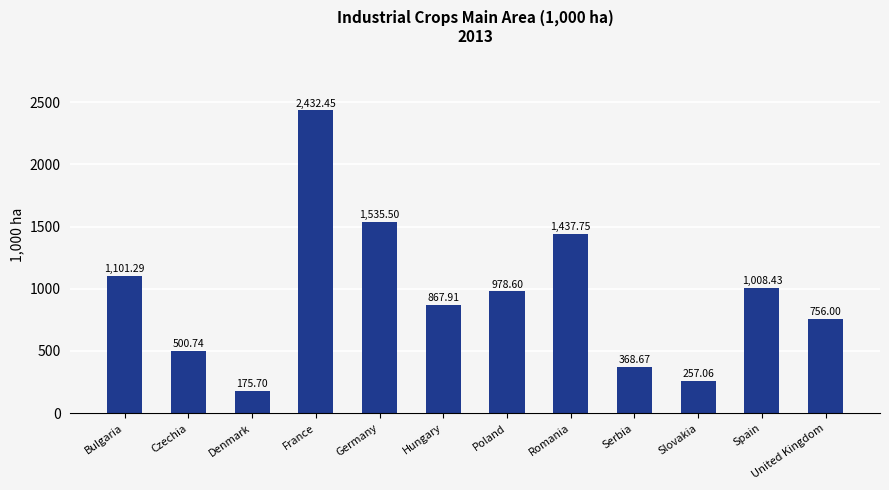

What is the average value?

951.7